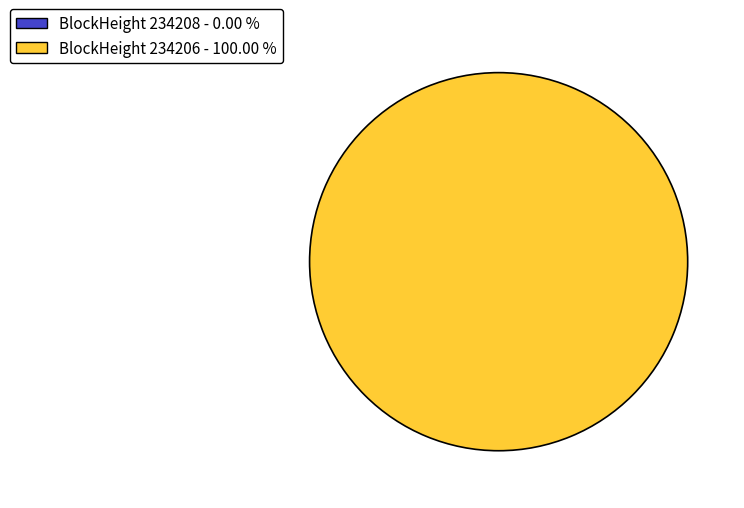

Is the sum of 234208 and 234206 greater than half?

Yes